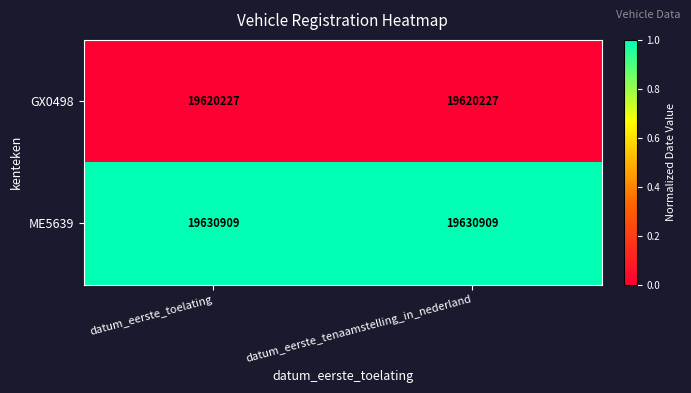

How many data points does each series have?

2